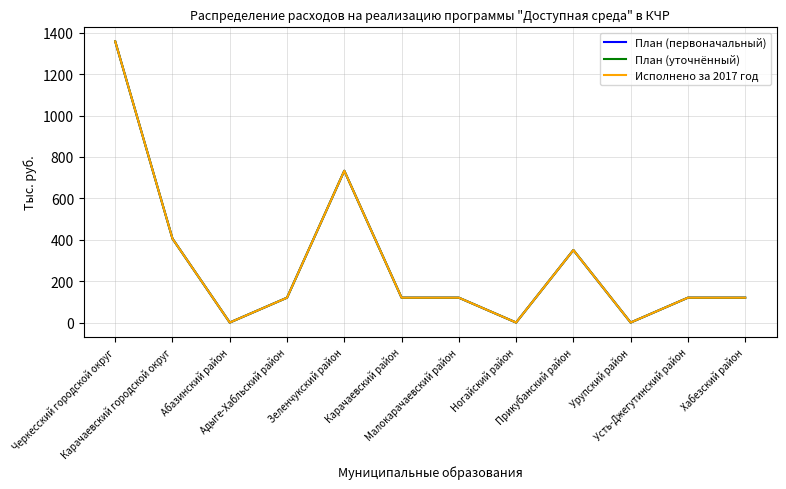

Is the value of Исполнено за 2017 год at Ногайский район greater than the value of План (уточнённый) at Зеленчукский район?

No